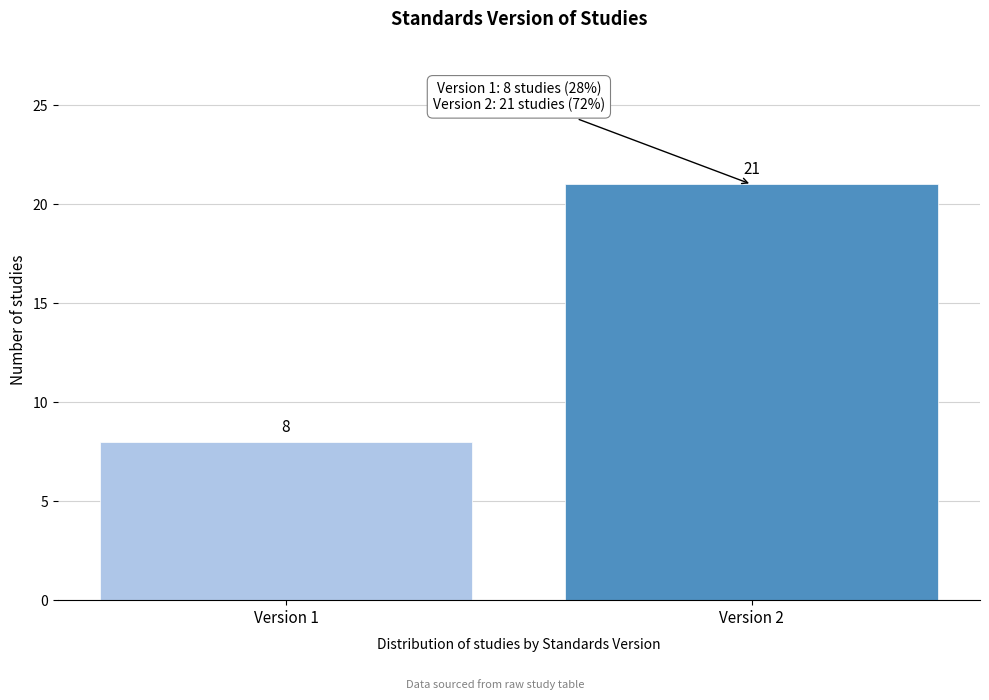

Reading right to left, transcribe all the data shown in this chart.

21	8